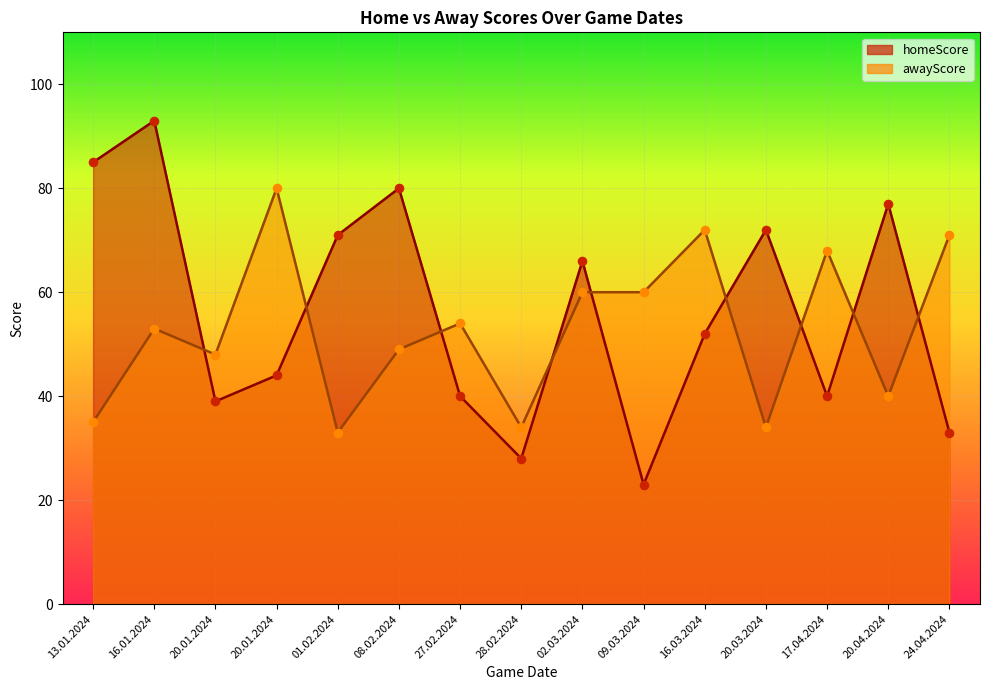

Which series has the largest Y range (max minus min)?

homeScore